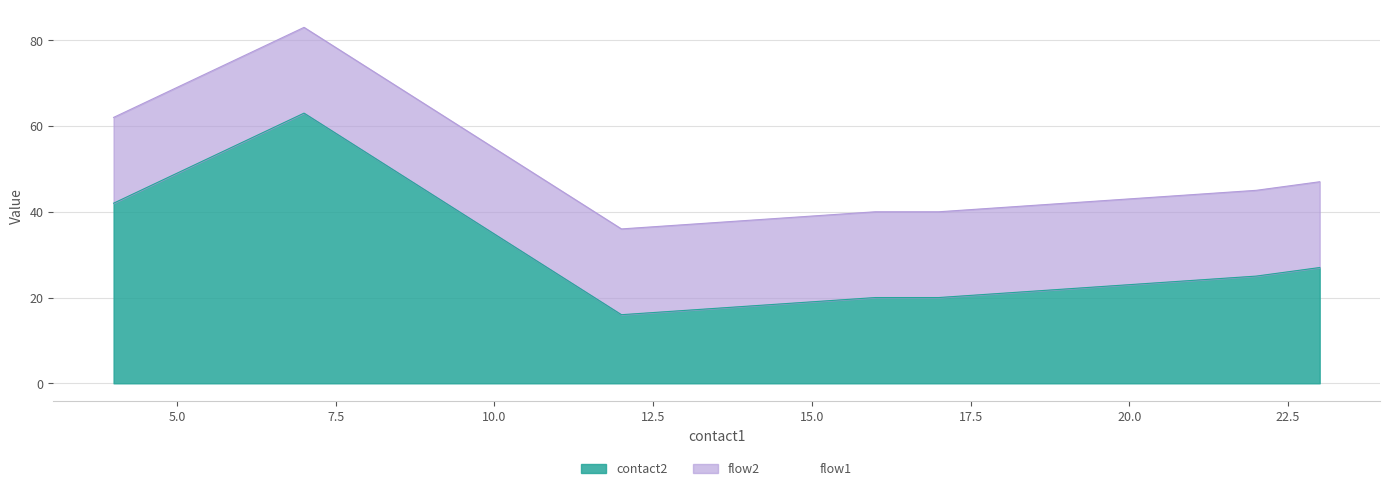

Between 17 and 22, which is larger?

22